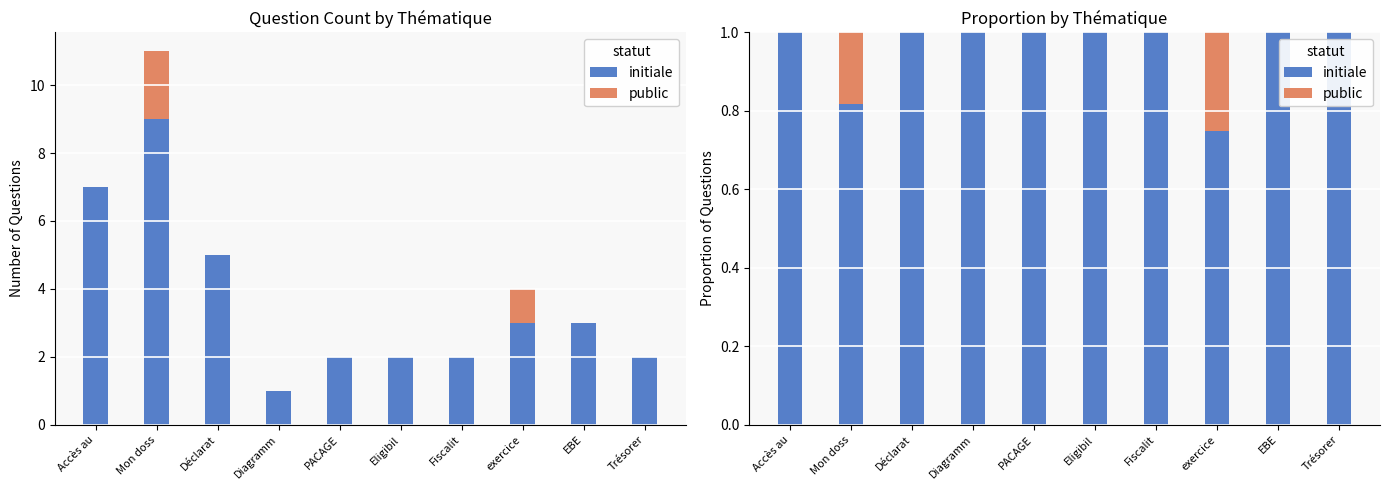

How many values in the public series exceed 0?

2